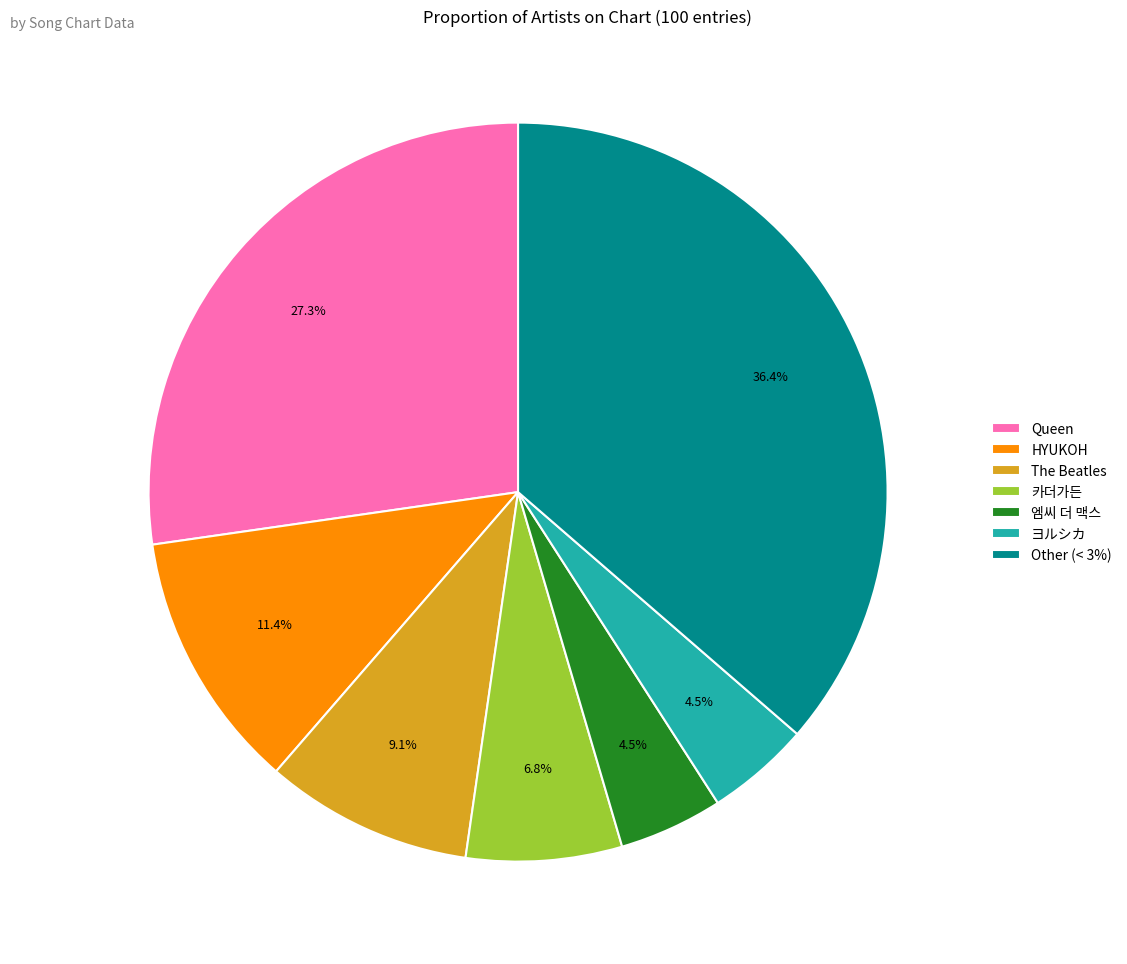

Combined, what portion of the pie is HYUKOH and 카더가든?

18.2%